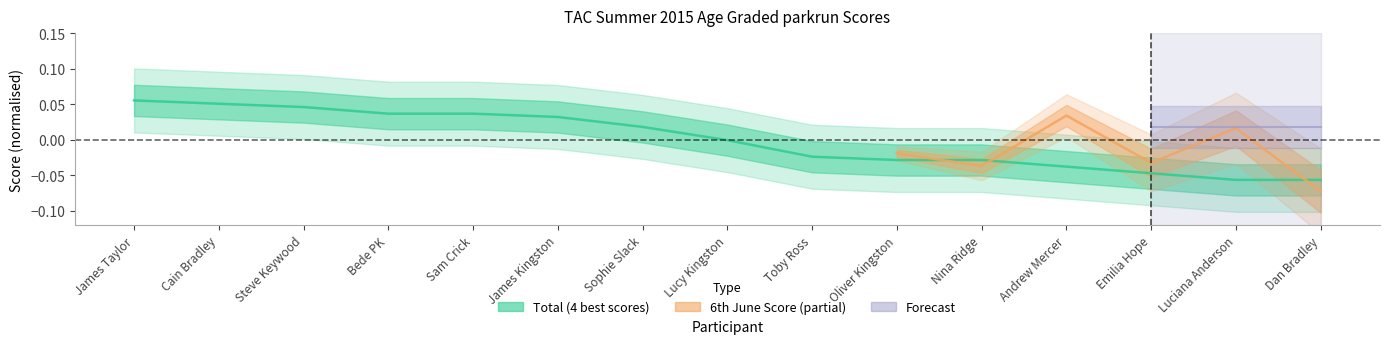

At which label is the value closest to 0?

Lucy Kingston